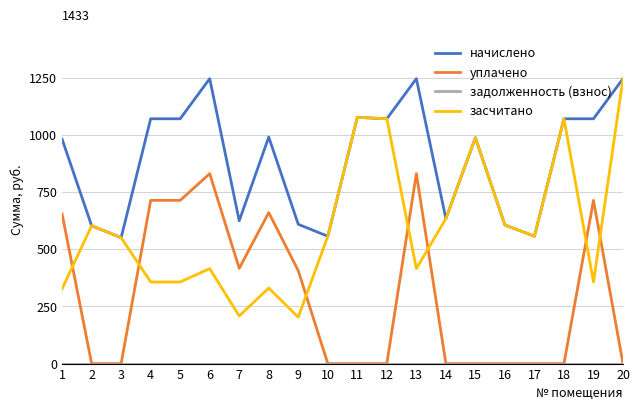

How many values in the начислено series exceed 991?

10